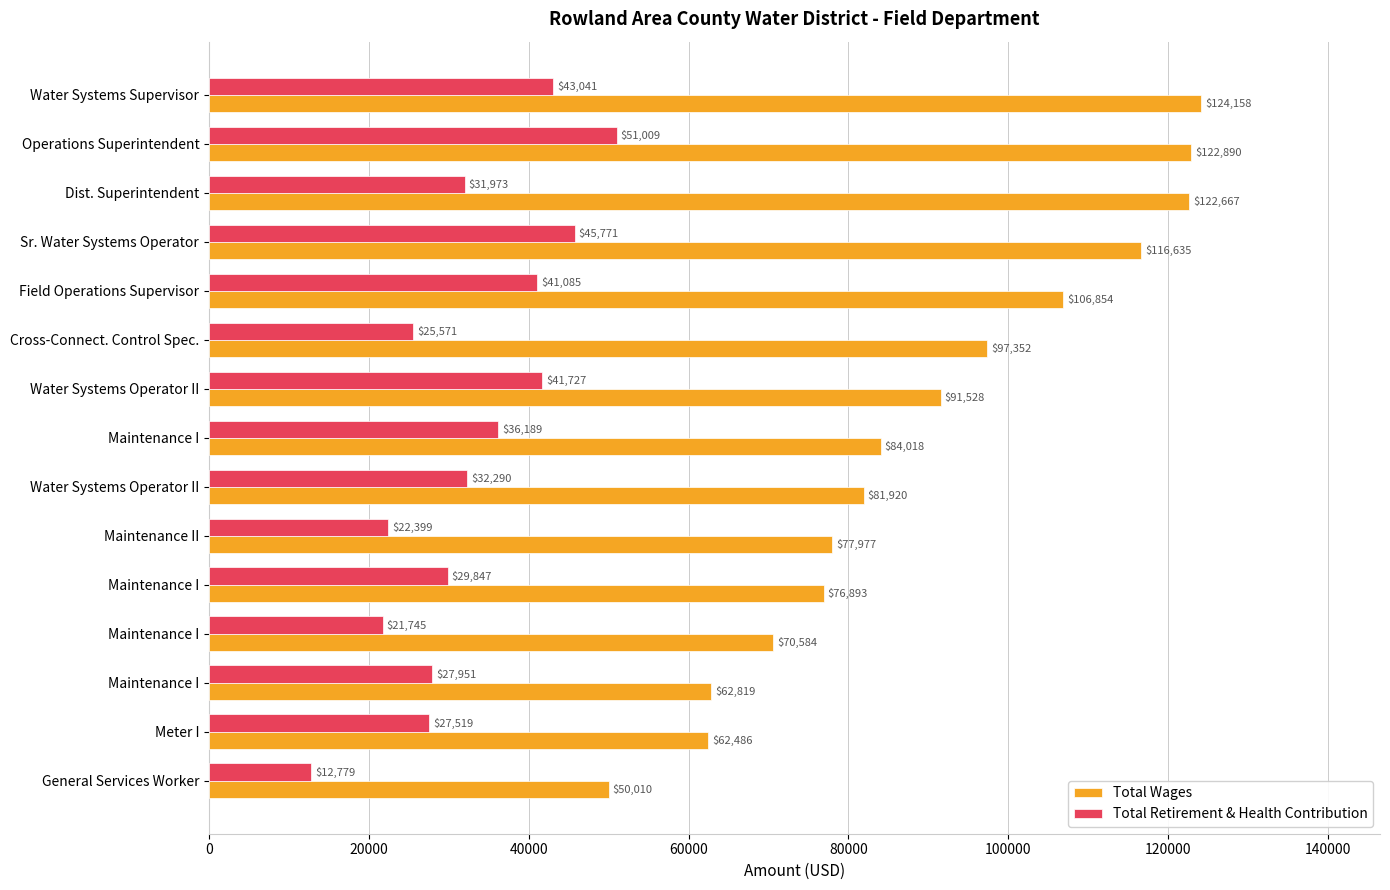

What is the sum of all Total Wages values?

1348791